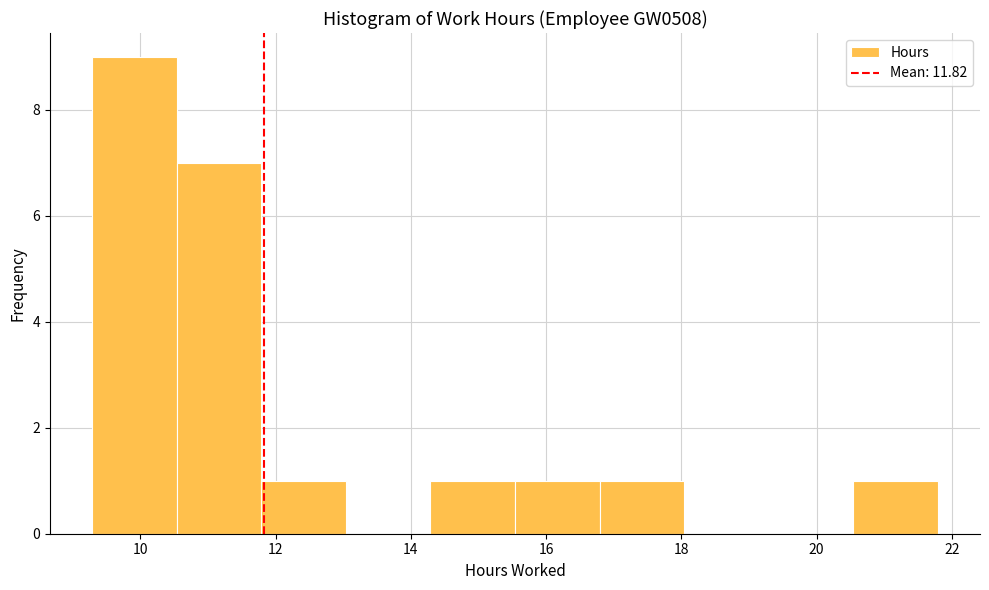

What is the height of the bar covering 9.2 to 10.6 on the x-axis? Neither the bar edges nor the heights are printed on the chart, so give them approximately, as read against the axes.

9